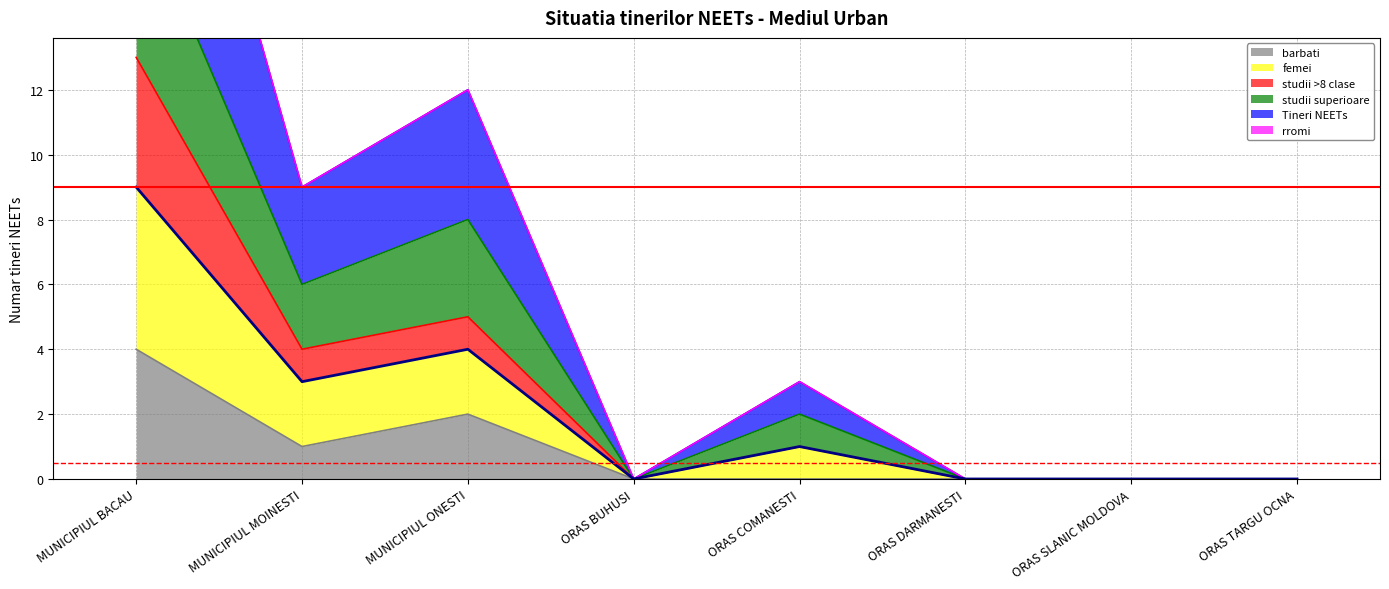

How many values in femei are above zero?

4